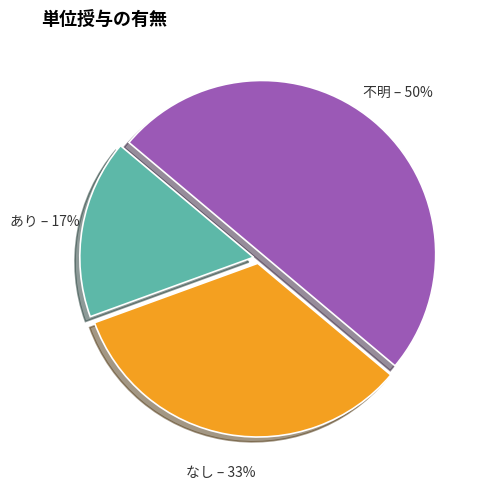

What percentage is the なし slice, to the nearest percent?

33%